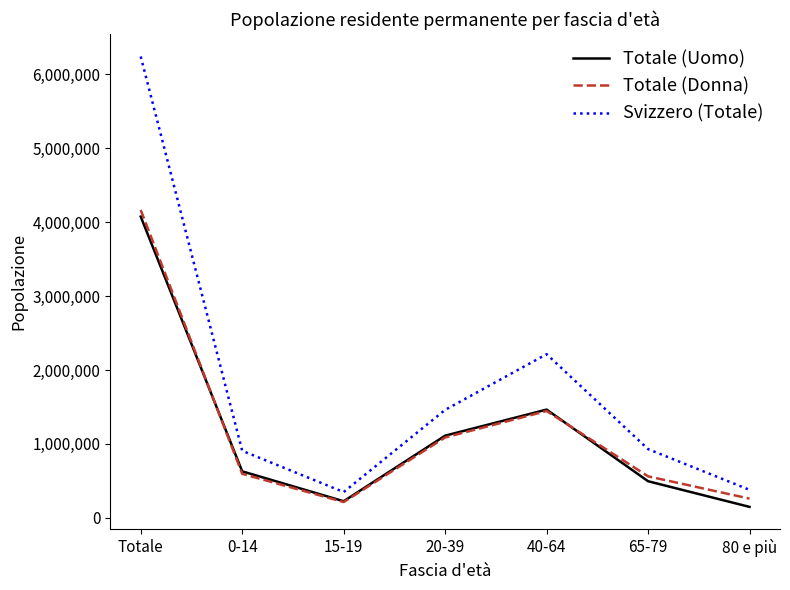

Count the number of data series in this chart.

3